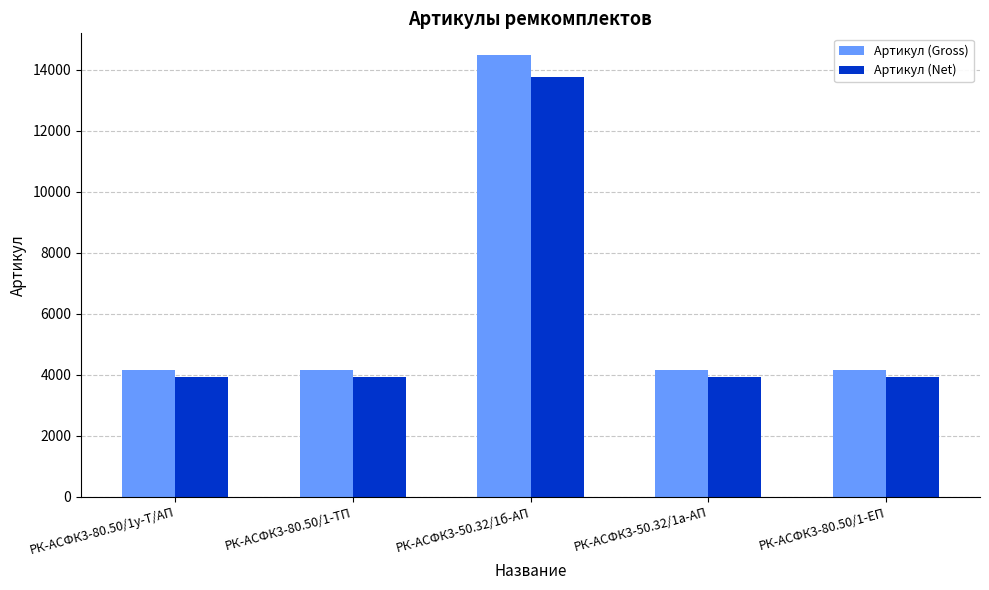

At which category is the sum across all series the highest?

РК-АСФК3-50.32/1б-АП